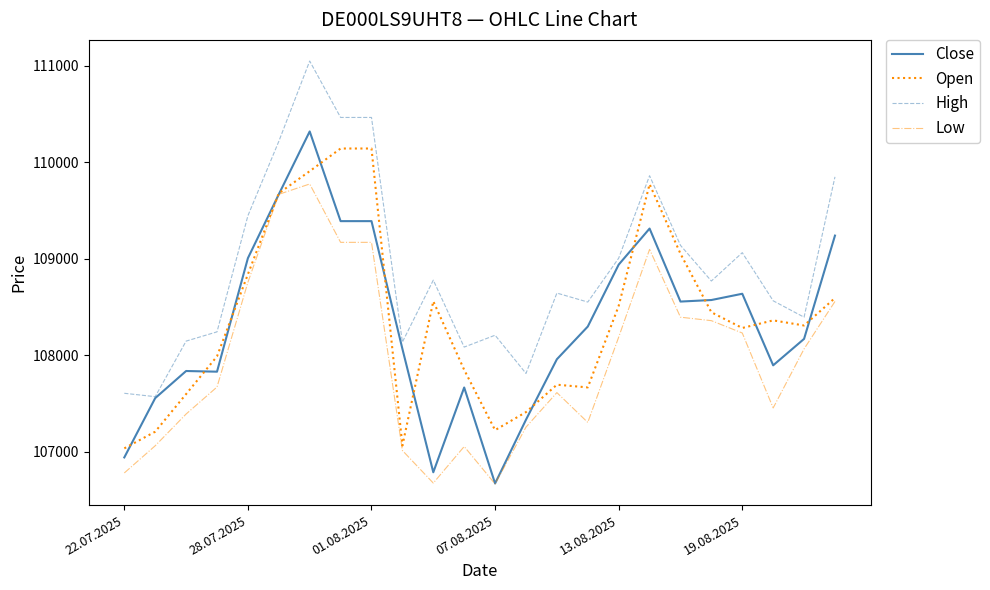

Which series has the largest total across all categories?

High